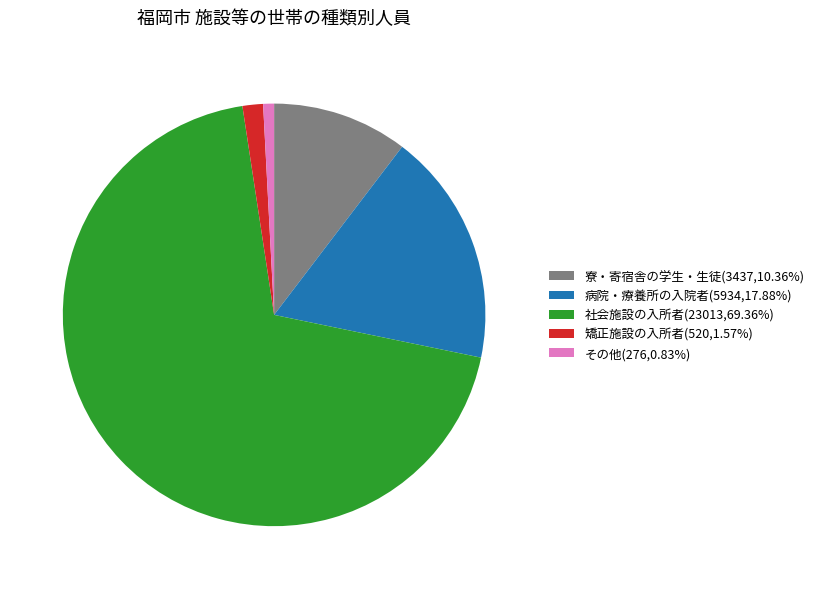

Approximately how many times larger is the value at 矯正施設の入所者(520,1.57%) compared to その他(276,0.83%)?

1.9